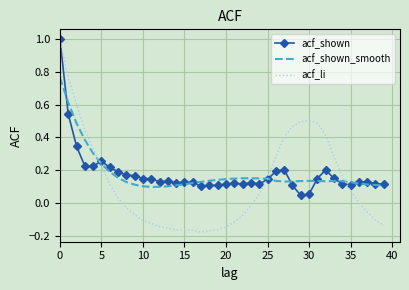

Which series has the widest spread of values?

acf_li